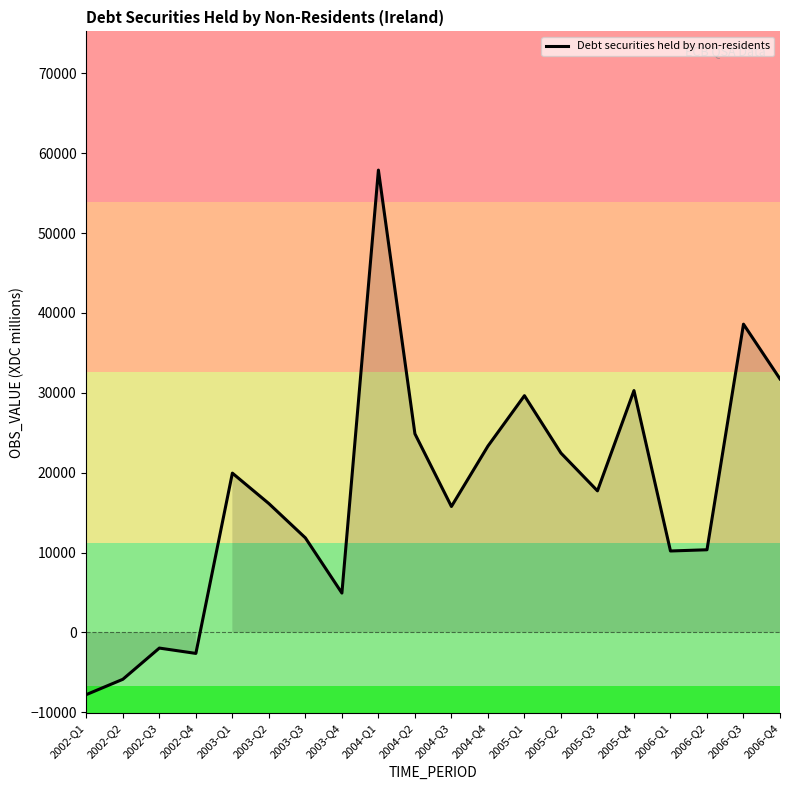

At which category does the chart reach its minimum across all series?

2002-Q1